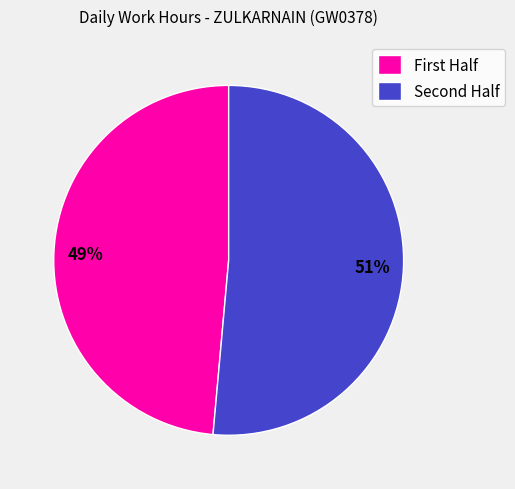

What is the smallest slice in the pie chart?

First Half